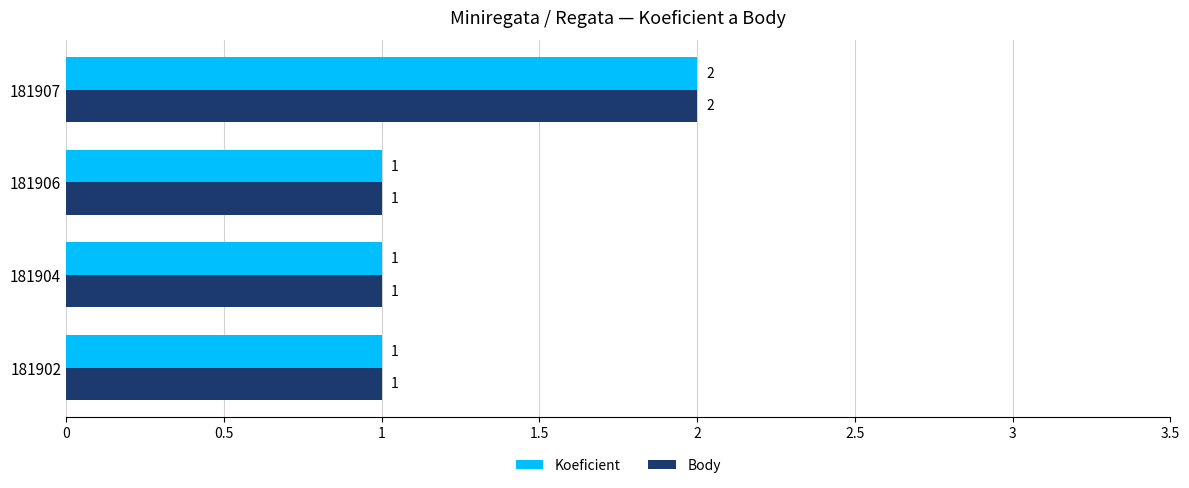

What is the sum of the Body values at 181907 and 181904?

3